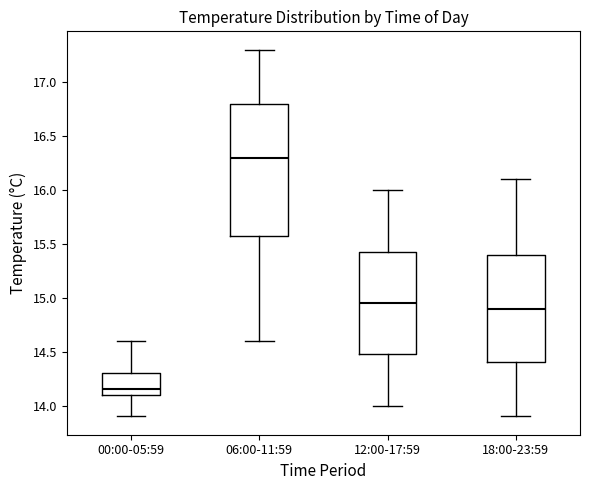

Which box has the lowest median line?

00:00-05:59